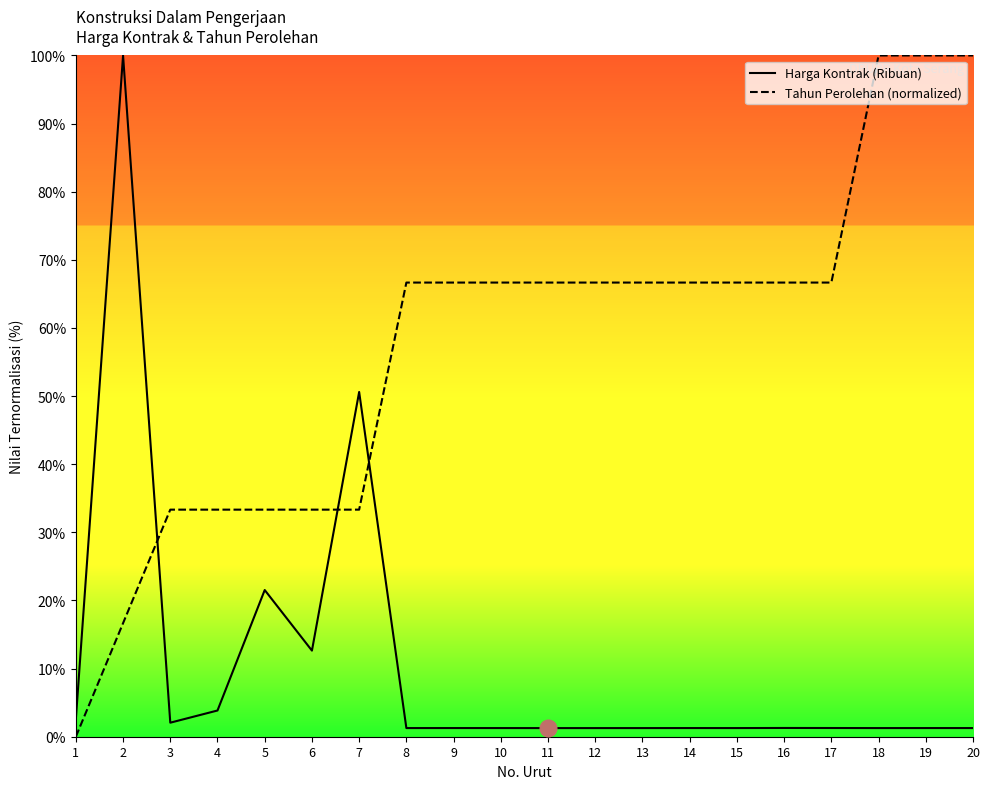

Which label corresponds to the largest value in the chart?

2